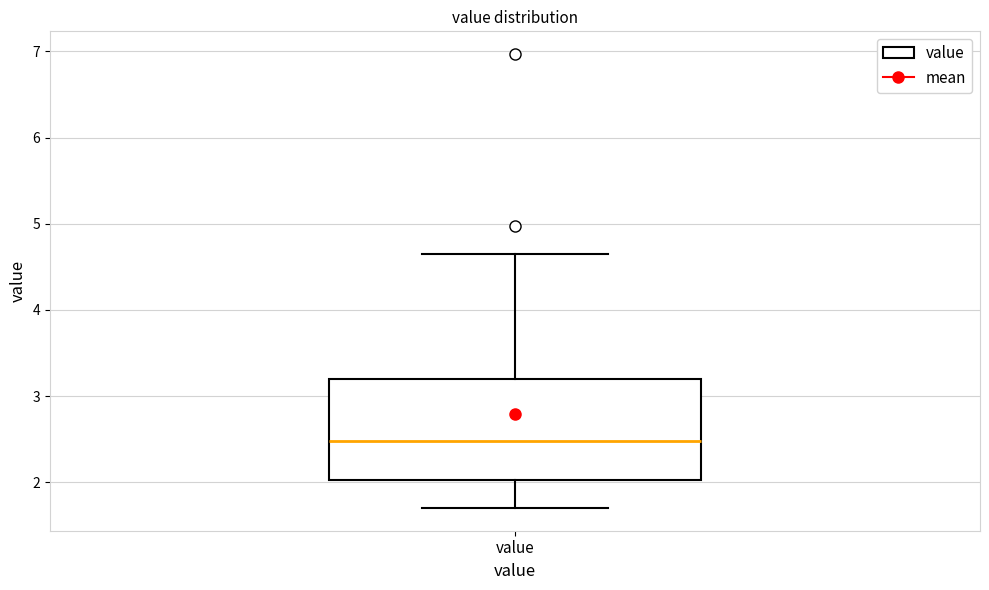

Where does the lower whisker of the box for value end on the y-axis? The values are not printed on the chart, so give them approximately, as read against the axis.

1.7